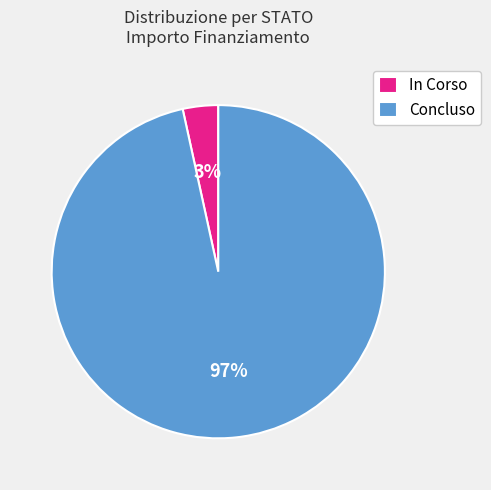

Which slice is the largest?

Concluso